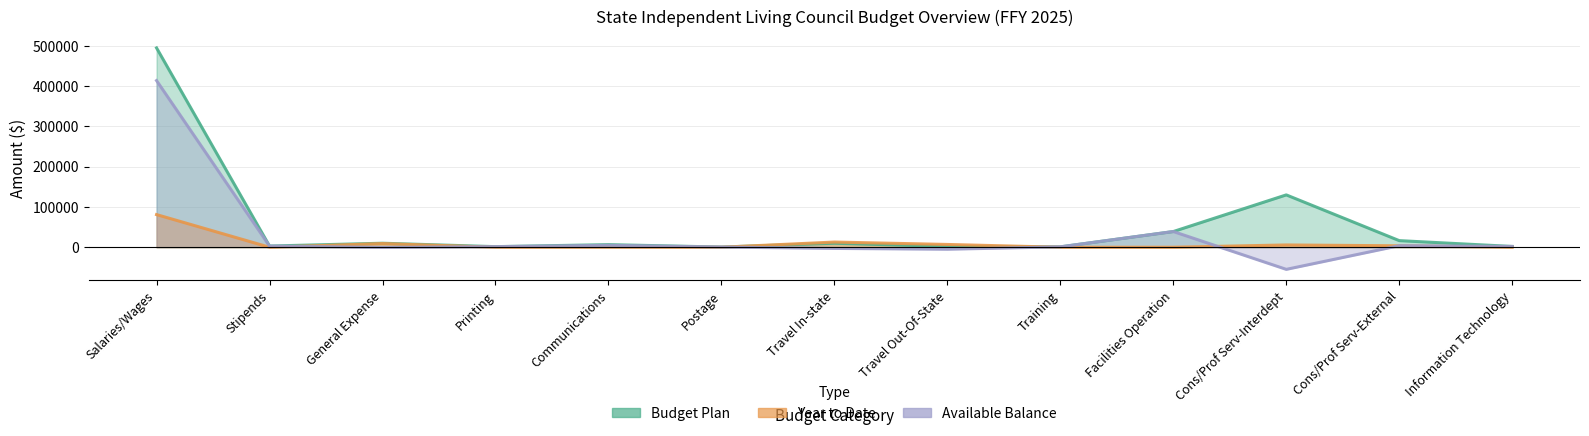

Where does the Budget Plan series first go above 6500?

Salaries/Wages